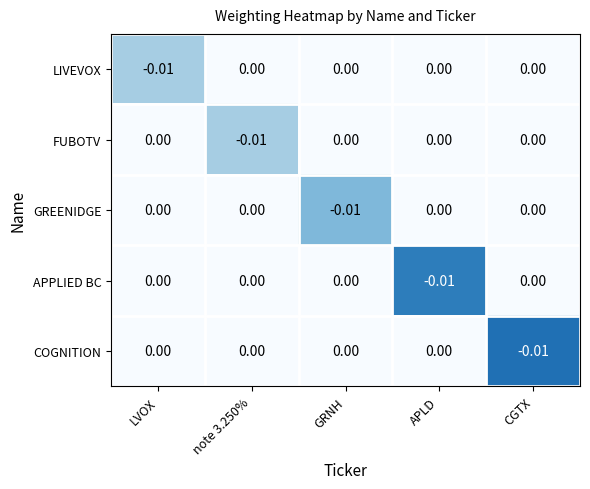

At which label does LIVEVOX reach its minimum?

LVOX